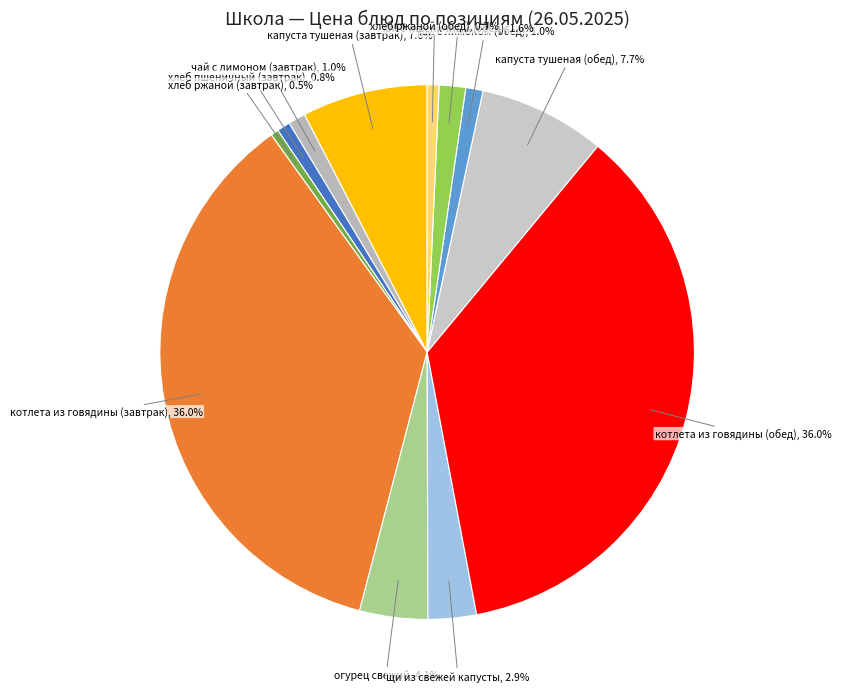

Does хлеб пшеничный (завтрак) represent more than half of the total?

No